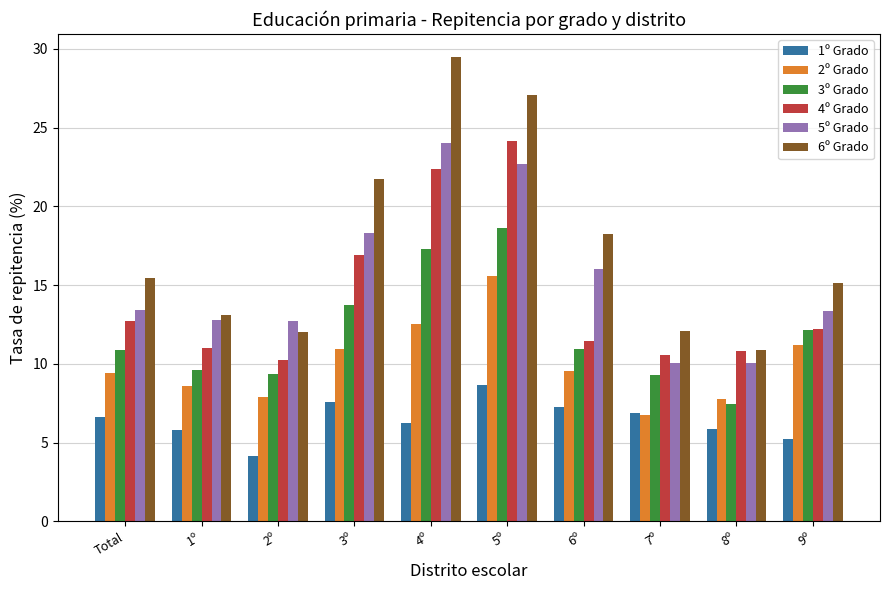

How many bars are there in each group?

6